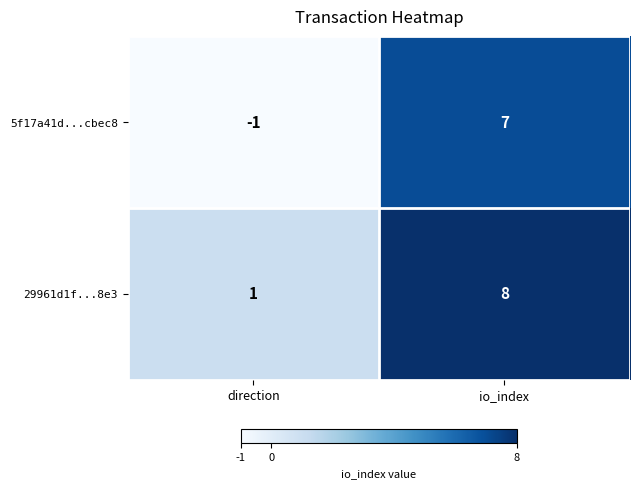

What is the difference between the 5f17a41d...cbec8 values at io_index and direction?

8